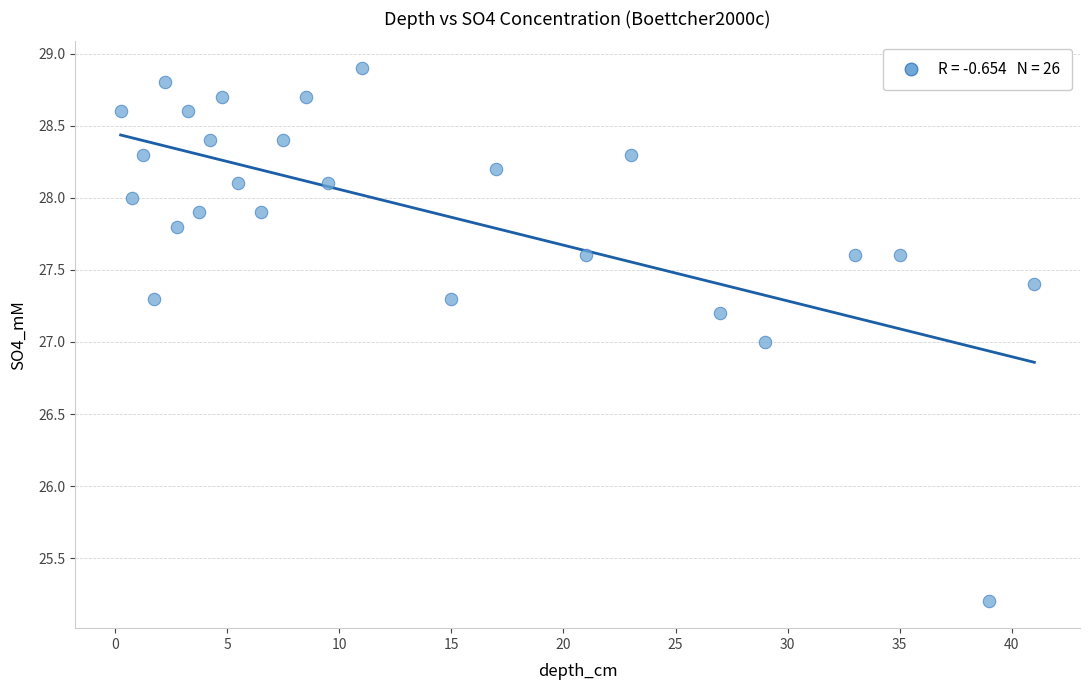

What is the range of Y values (max minus min)?

3.7